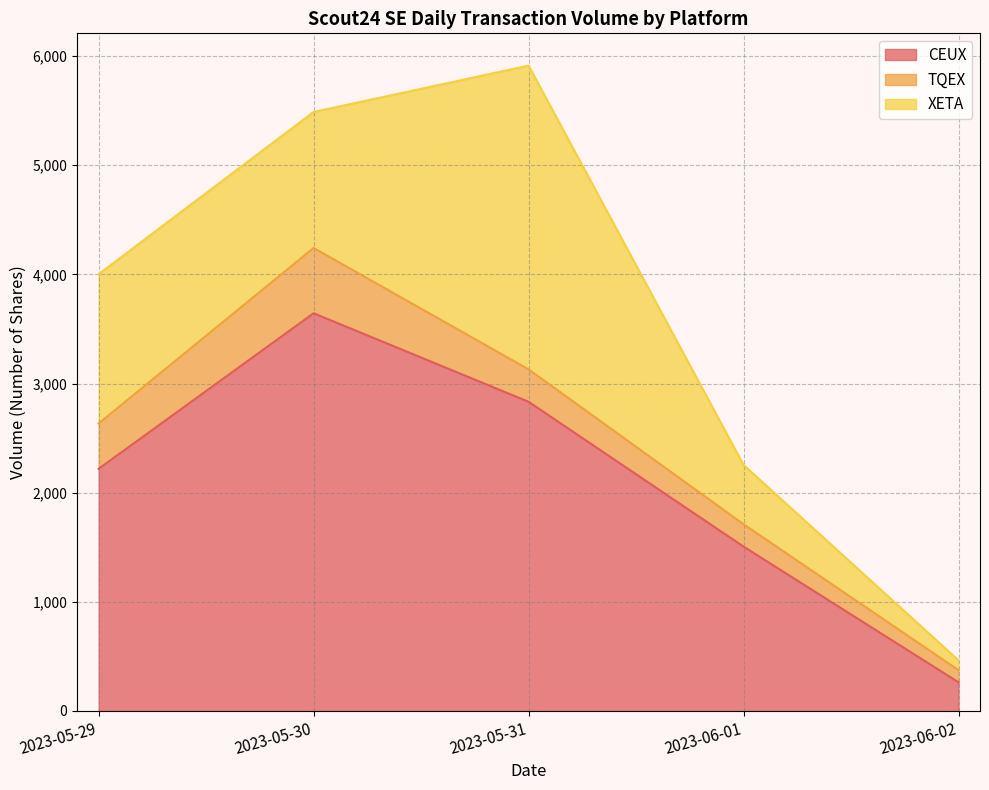

How many interior local peaks does the XETA series have?

1